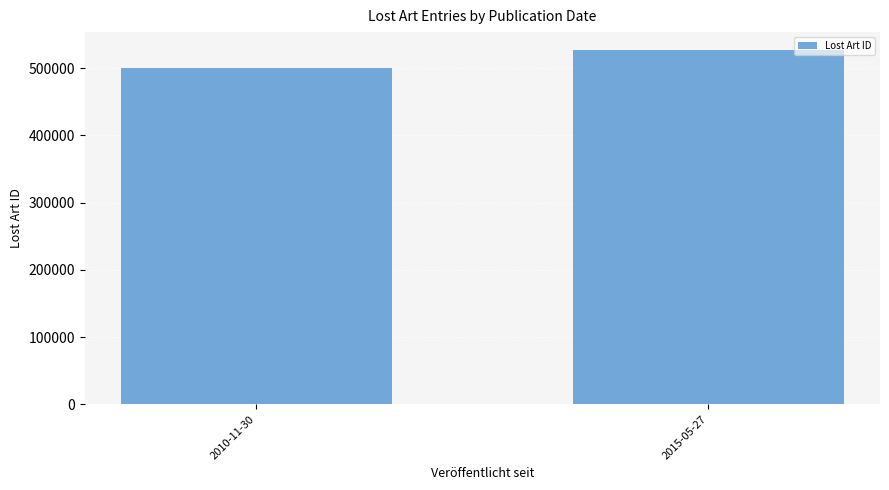

What is the sum of all values?

1028190